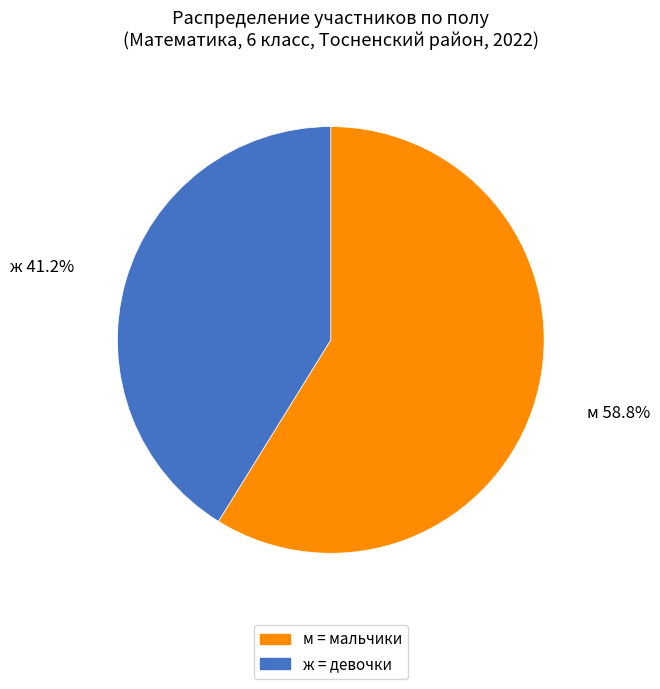

Between ж = девочки and м = мальчики, which is larger?

м = мальчики